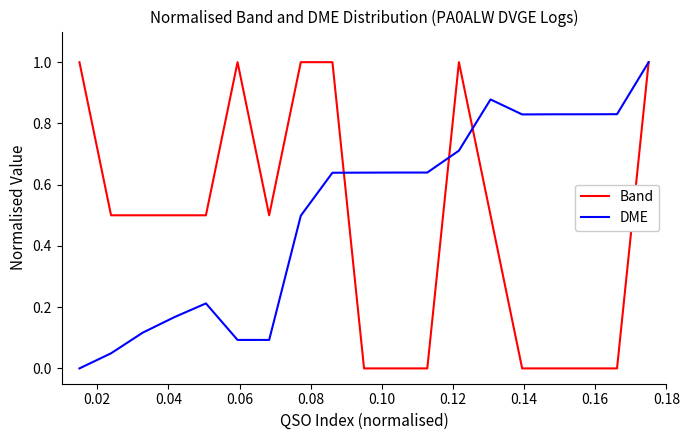

What is the maximum value for DME?

1.0